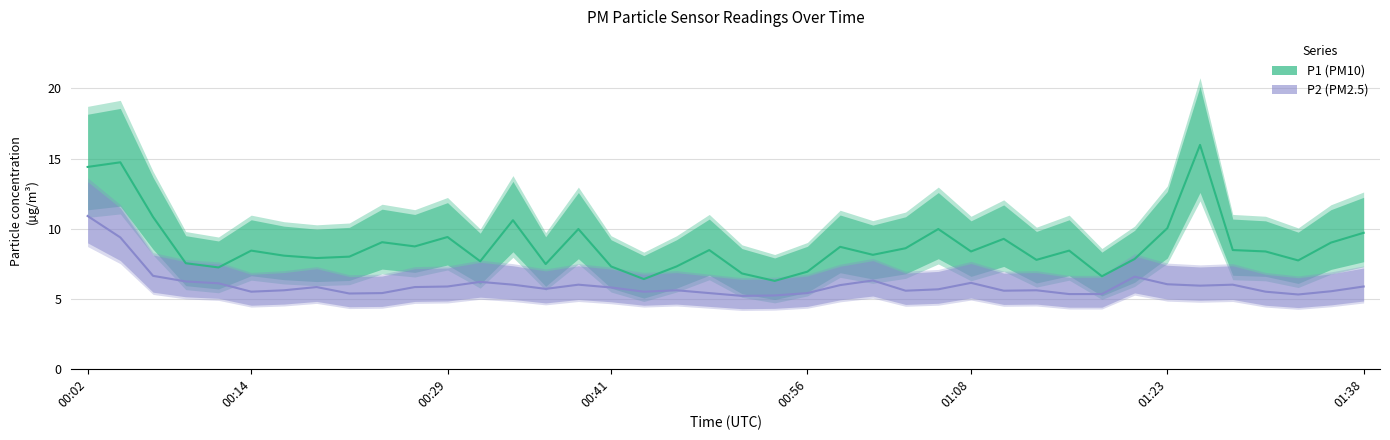

Does the chart have visible grid lines?

Yes